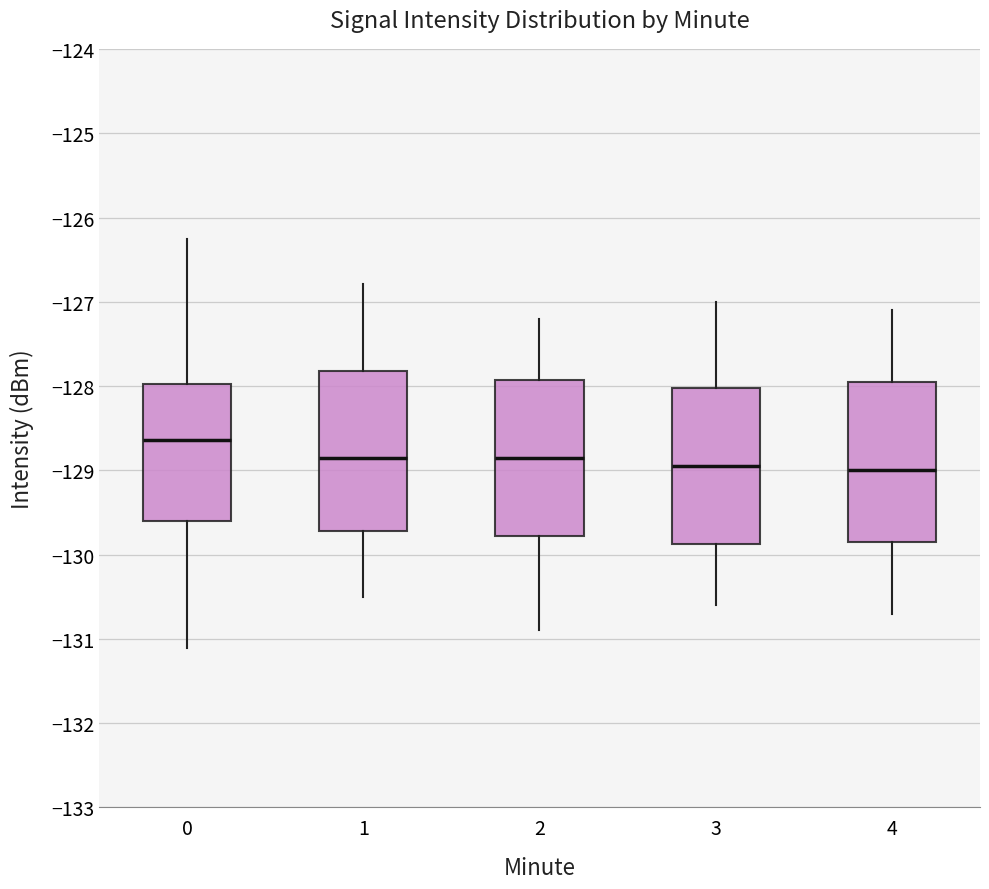

Where does the median line of the box at x = 4 sit on the y-axis? The values are not printed on the chart, so give them approximately, as read against the axis.

-129.0